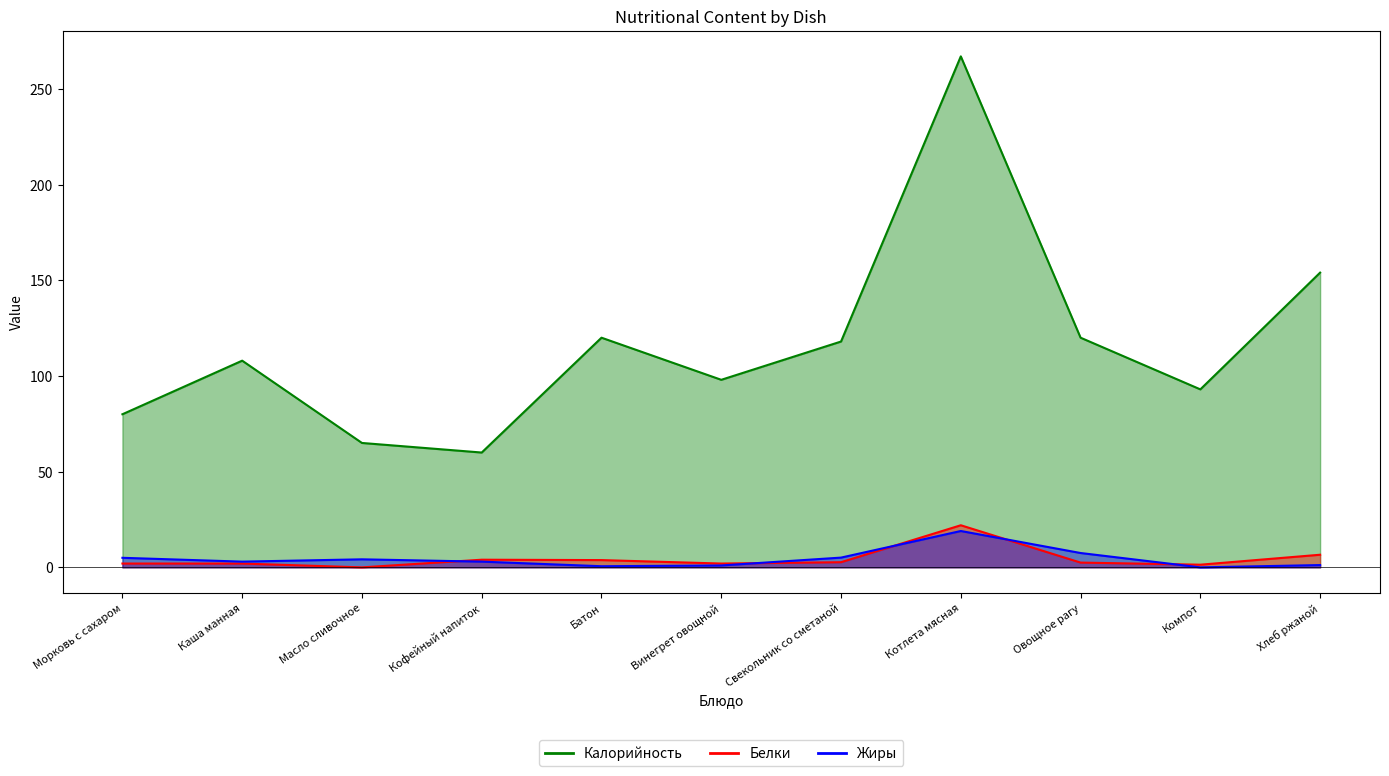

The value of Калорийность at Свекольник со сметаной is 180.9. True or false?

False